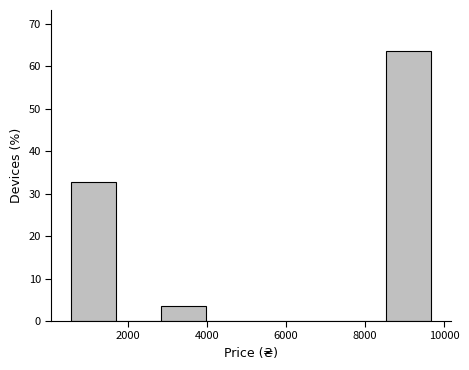

Reading left to right, transcribe this chart: for each bar, give the range it covers on the x-axis and its height. Neither the bar edges nor the heights are printed on the chart, so give them approximately, as read against the axes.

600 to 1800: 33
1800 to 2800: 0
2800 to 4000: 4
4000 to 5200: 0
5200 to 6200: 0
6200 to 7400: 0
7400 to 8600: 0
8600 to 9600: 64